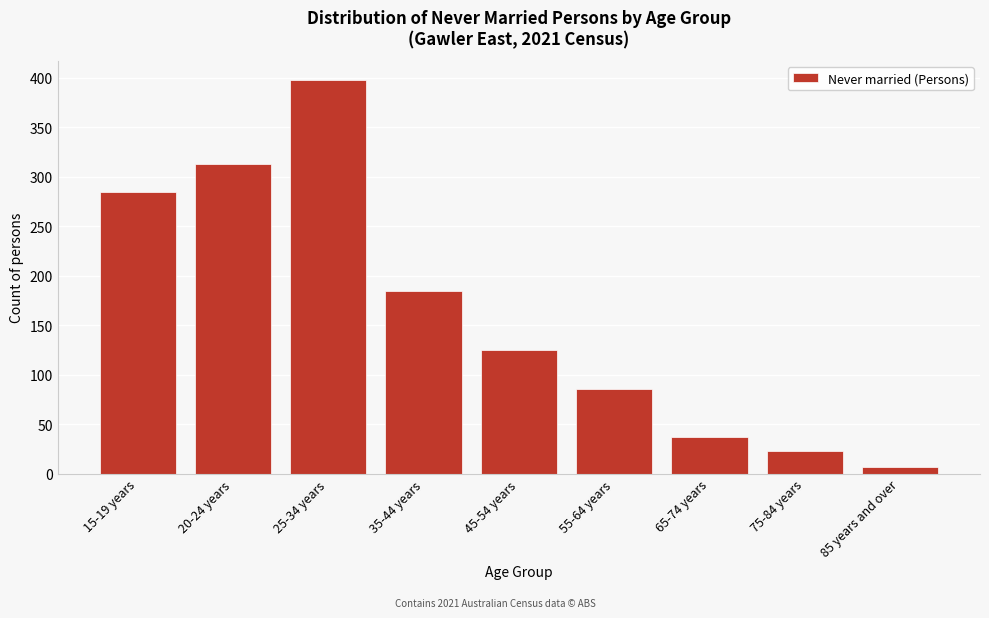

Reading right to left, what are all the values shown in this chart?

85 years and over=7	75-84 years=23	65-74 years=37	55-64 years=85	45-54 years=125	35-44 years=184	25-34 years=397	20-24 years=313	15-19 years=284